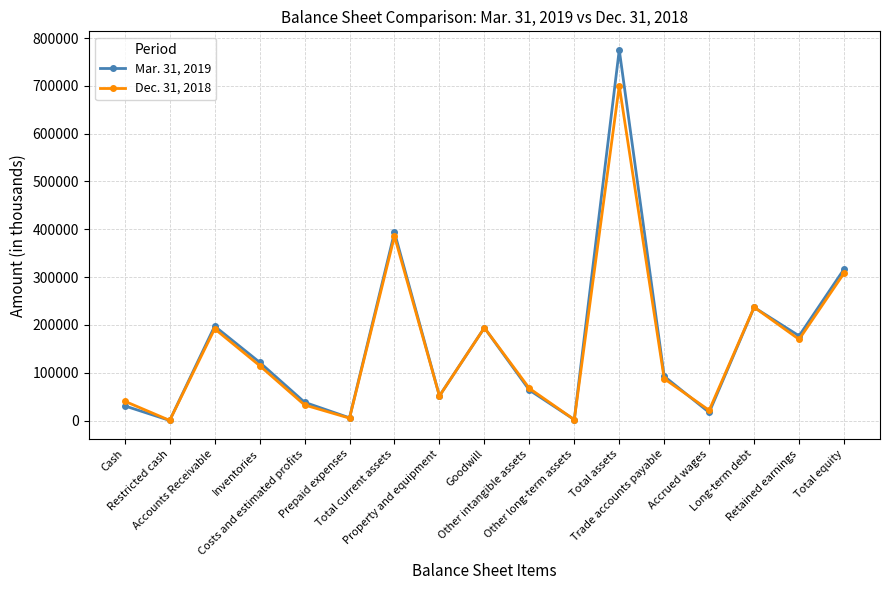

True or false: Dec. 31, 2018 and Mar. 31, 2019 intersect in this chart.

True